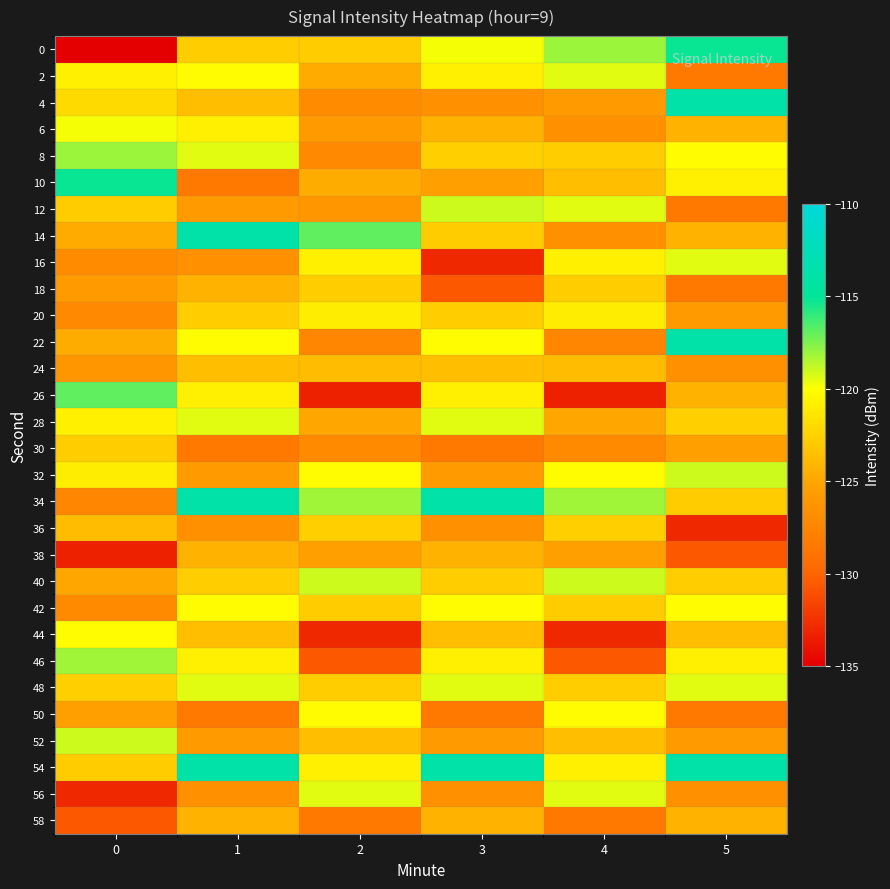

What is the maximum value shown in the chart?

-113.9